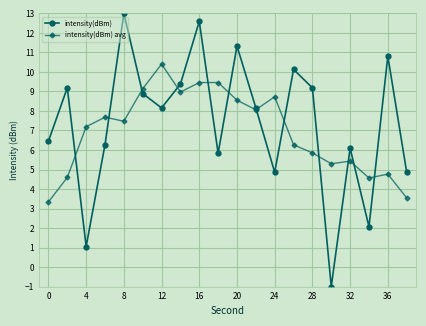

Which series has the widest spread of values?

intensity(dBm)